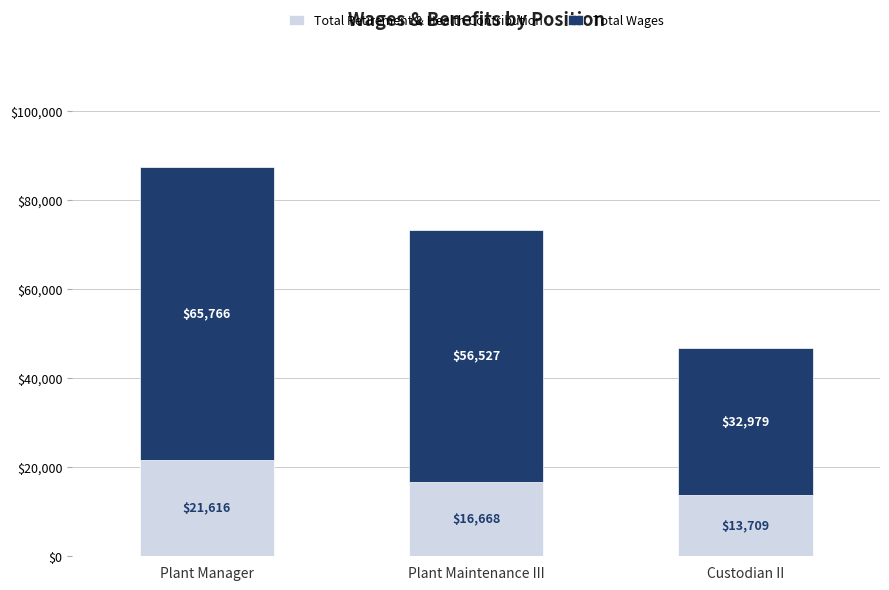

True or false: Total Retirement & Health Contribution has a value of 5254 at Plant Manager.

False